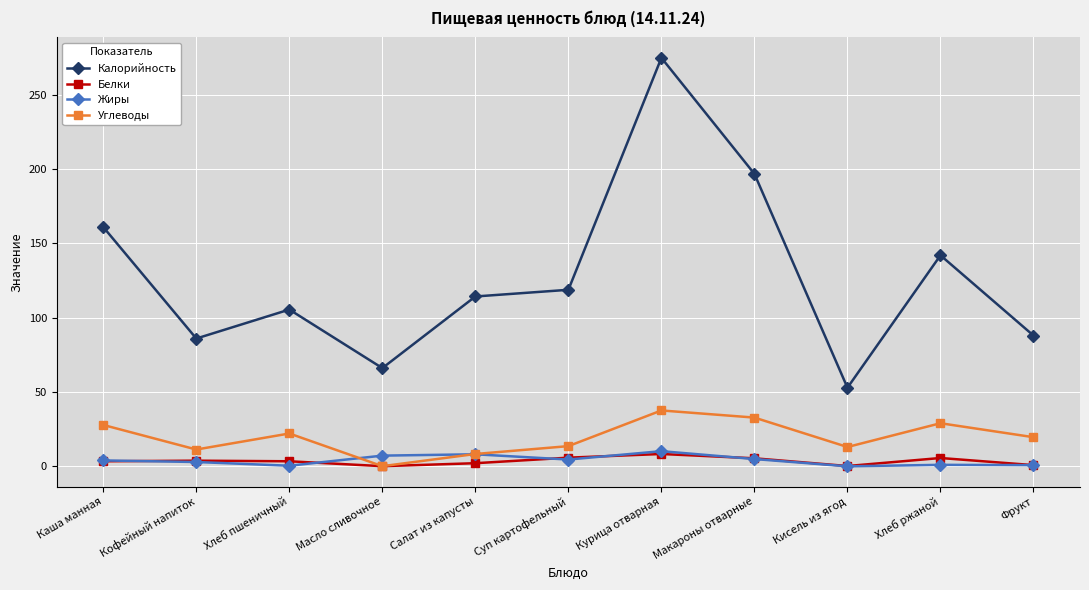

How many series are shown in this chart?

4